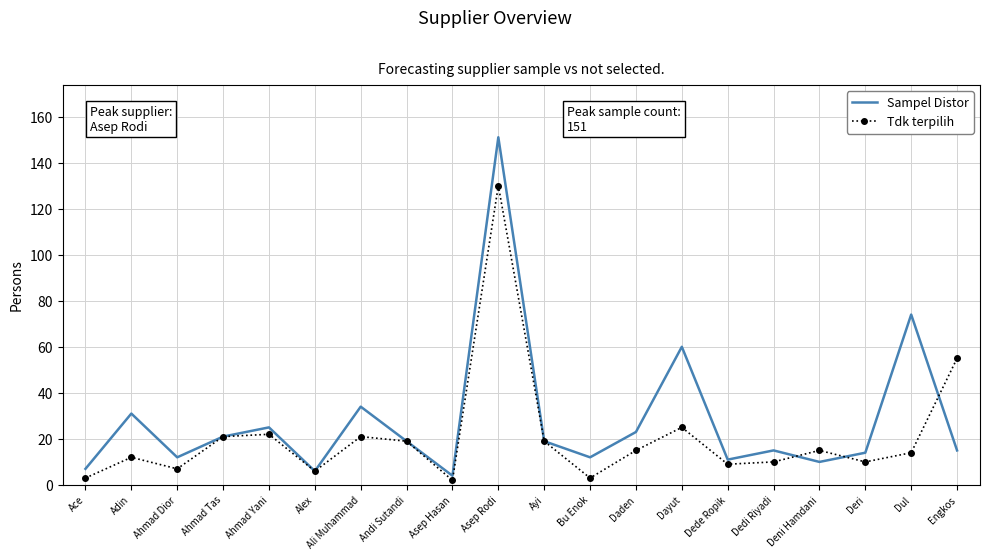

What is the maximum value shown in the chart?

151